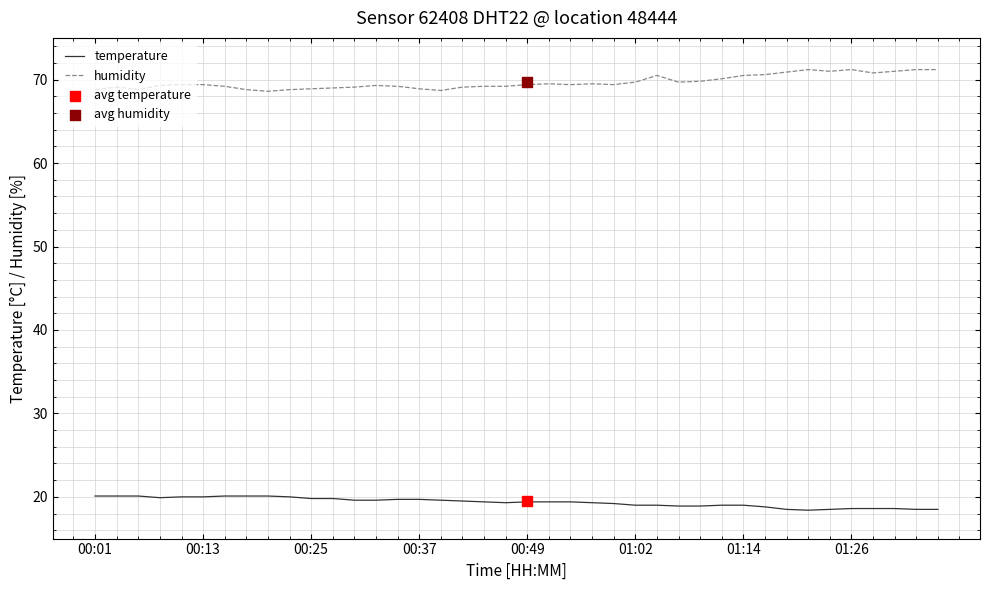

Which series has the largest Y range (max minus min)?

humidity